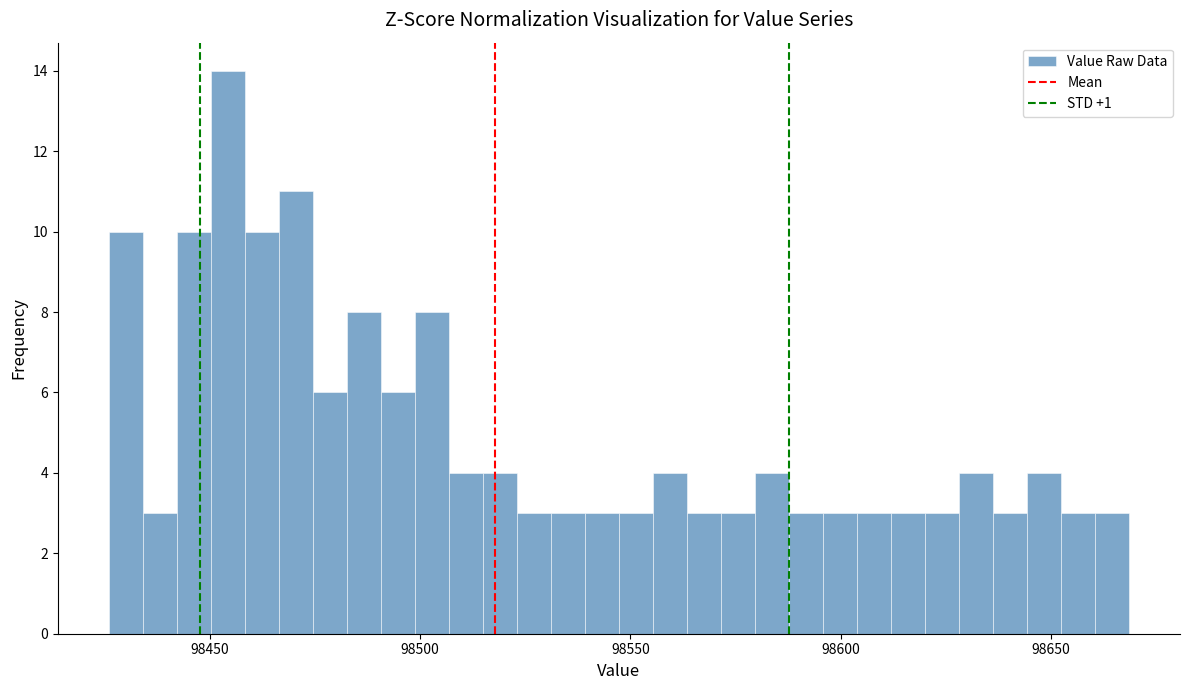

Around what value on the x-axis is the tallest bar? Give the approximate position of its centre, as read against the axis.

98455